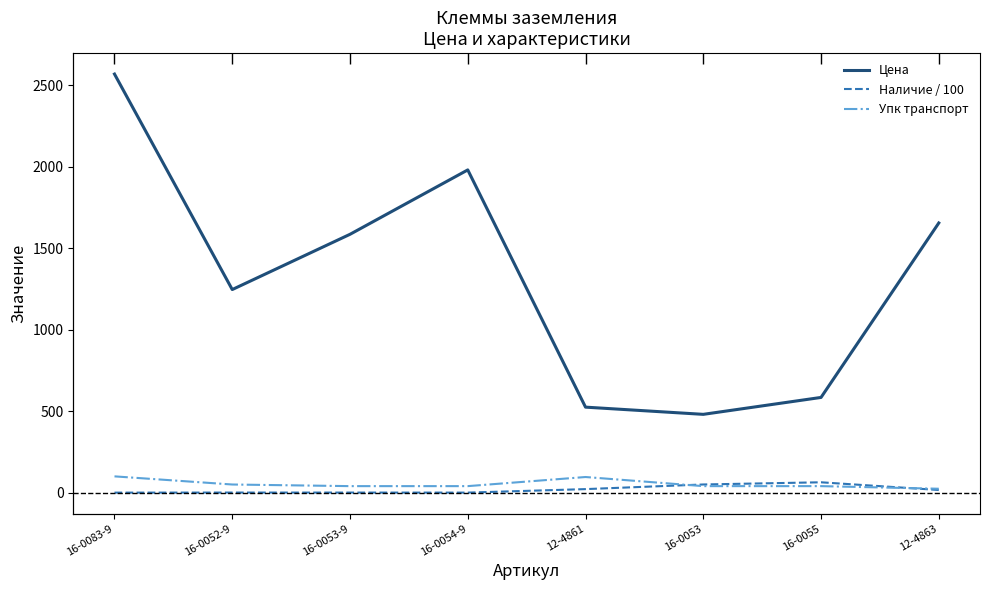

What is the sum of all Цена values?

10631.0